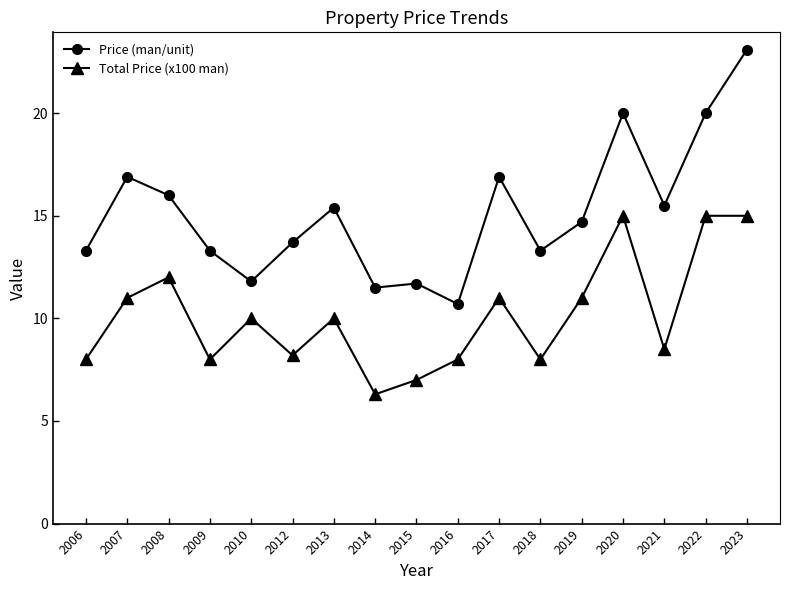

At which label does Total Price (x100 man) reach its minimum?

2014